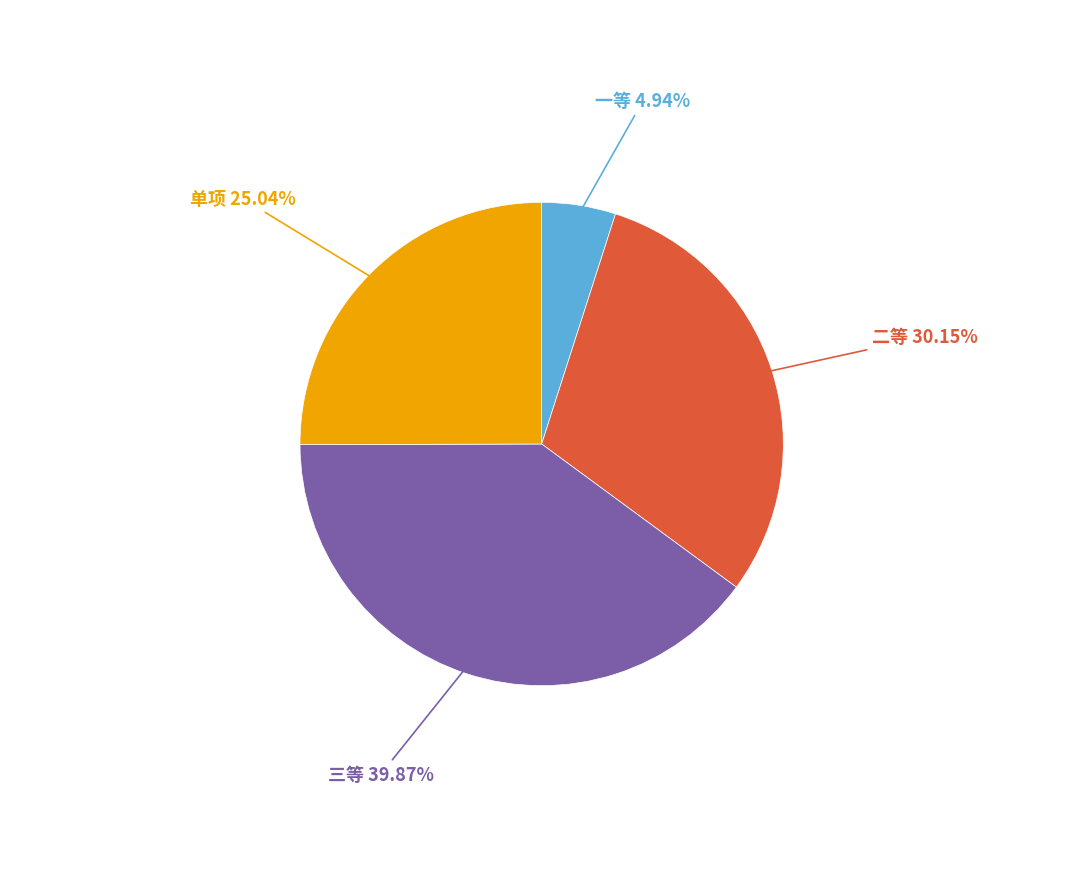

Rank the categories by value from lowest to highest.

一等, 单项, 二等, 三等